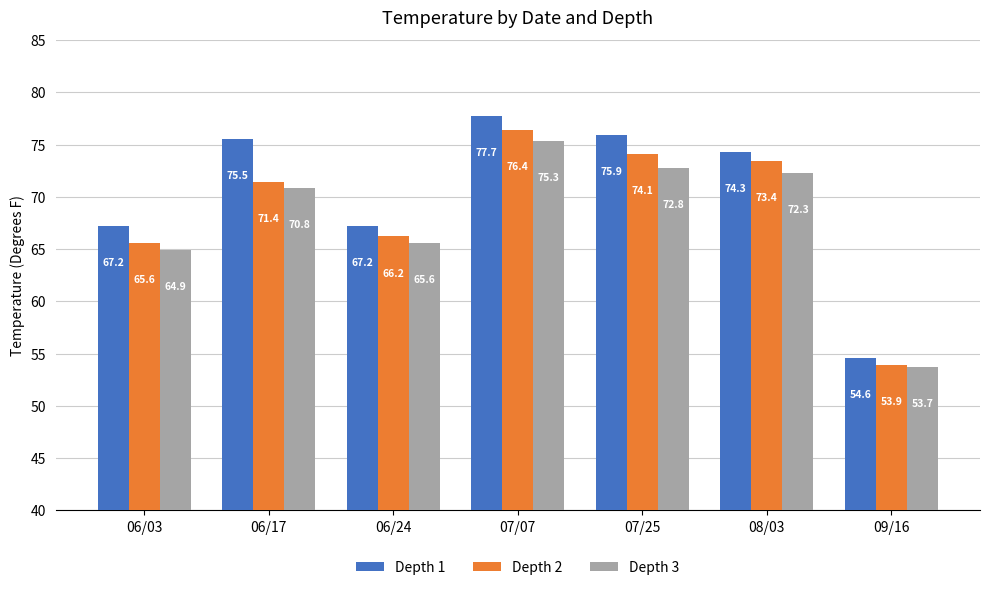

Rank the series by their maximum value, from highest to lowest.

Depth 1, Depth 2, Depth 3